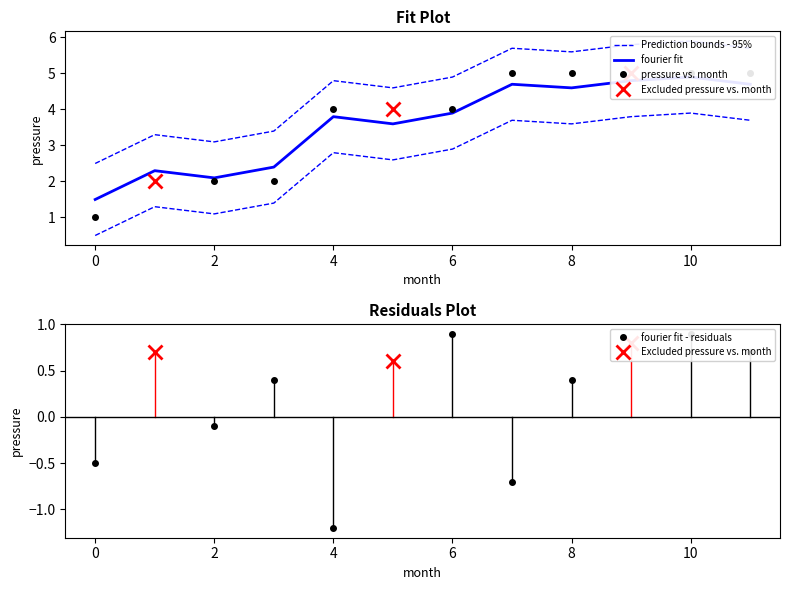

What is the difference between the maximum and minimum values in the Prediction bounds upper series?

3.4